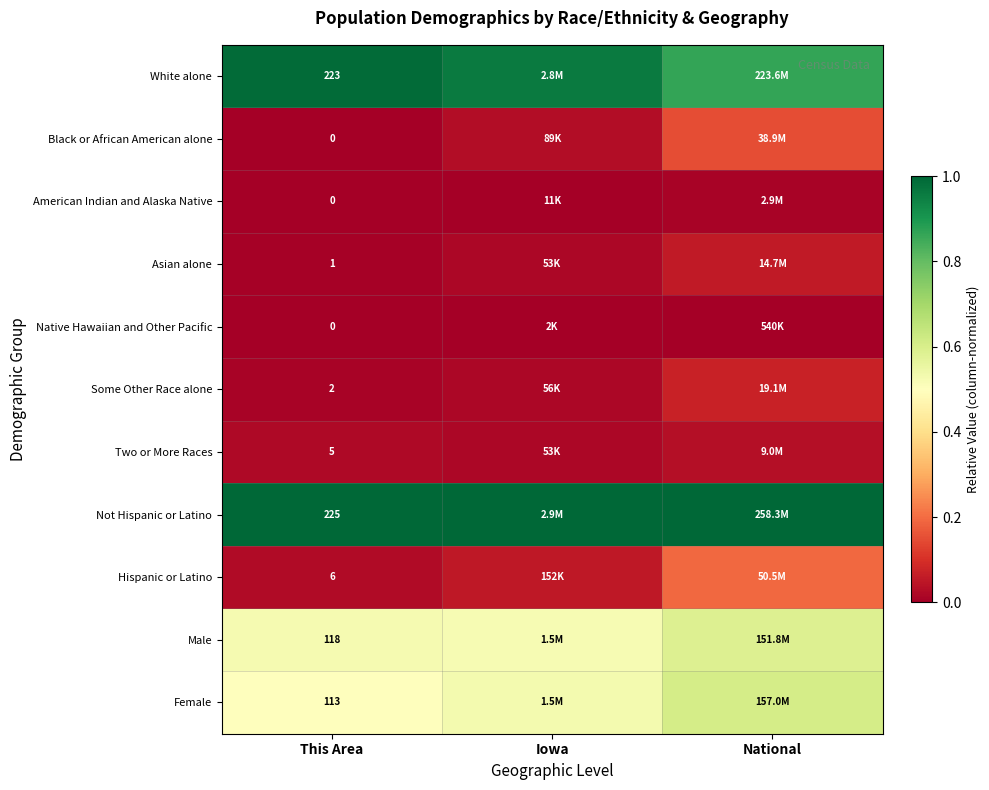

Is the value of Black or African American alone at This Area greater than the value of Not Hispanic or Latino at This Area?

No